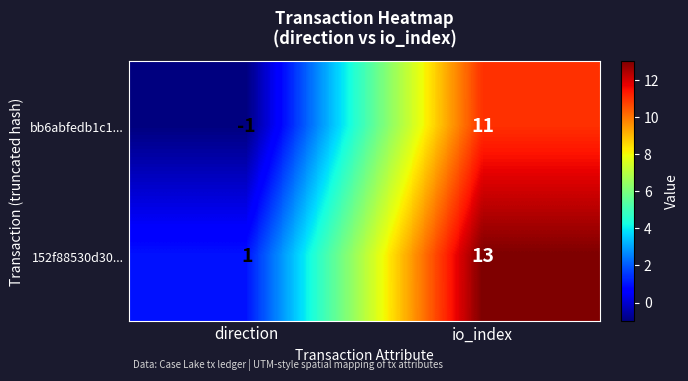

Which label corresponds to the largest value in the chart?

io_index